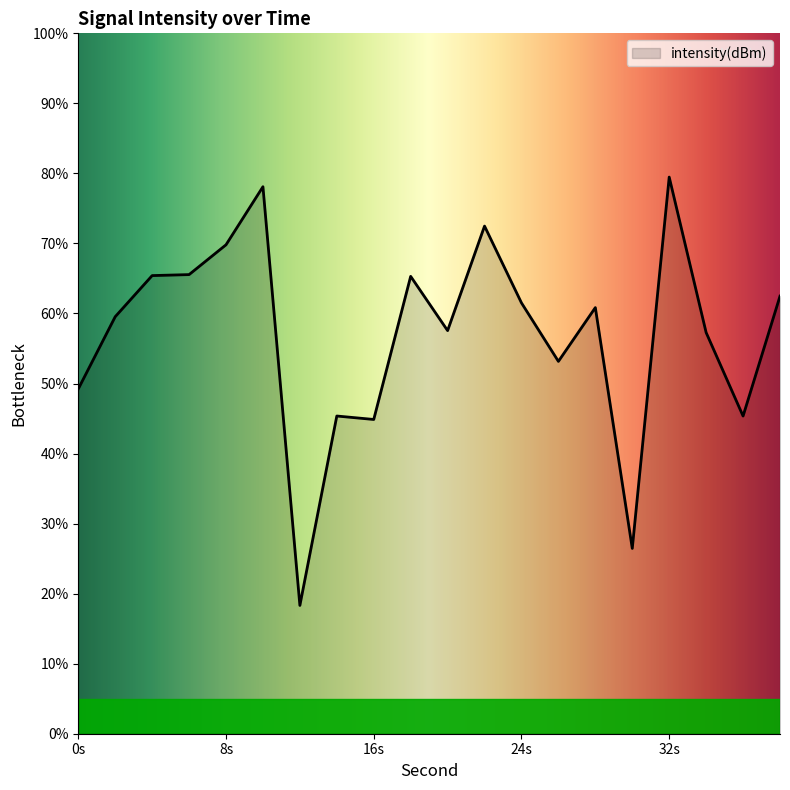

What is the sum of all values?

1138.1